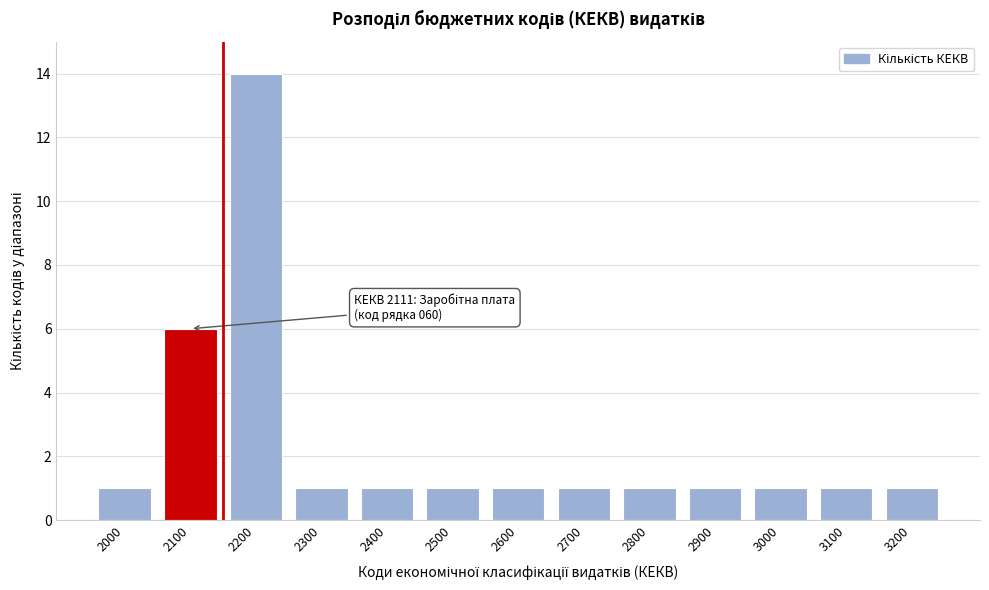

Reading right to left, list all the values displayed in this chart.

3200=1	3100=1	3000=1	2900=1	2800=1	2700=1	2600=1	2500=1	2400=1	2300=1	2200=14	2100=6	2000=1